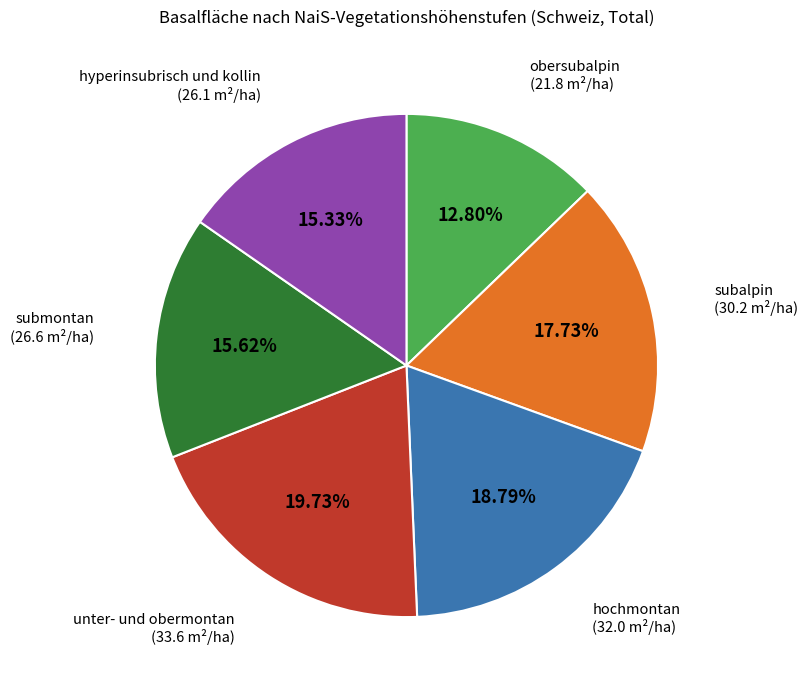

Do submontan and unter- und obermontan together represent more than half of the pie?

No